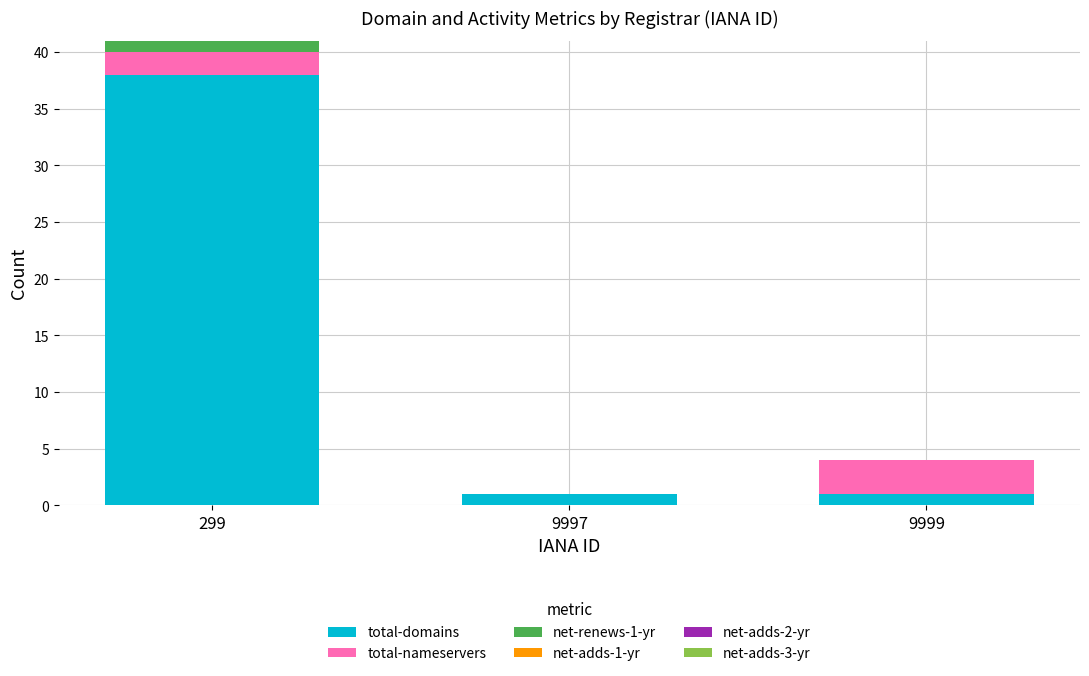

Which category has the highest value in the total-domains series?

299